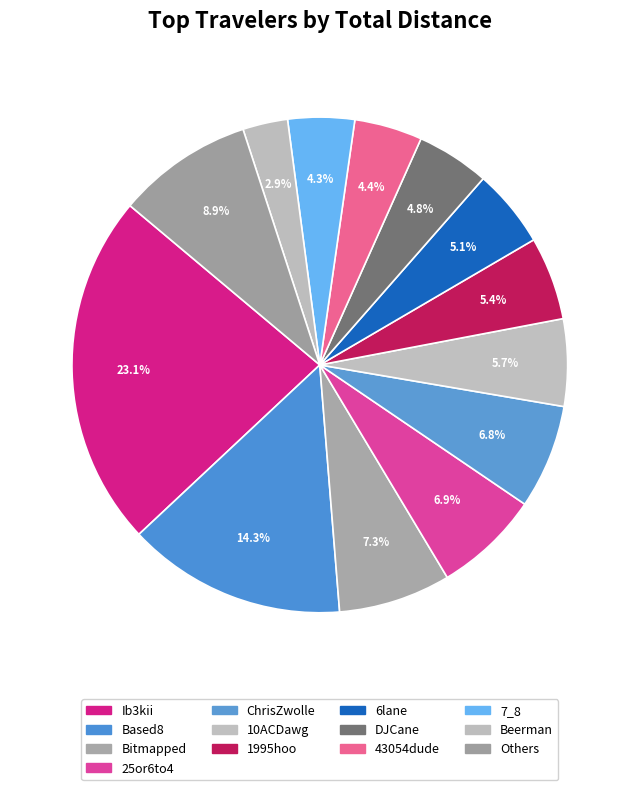

Is there any slice that represents more than half of the pie?

No